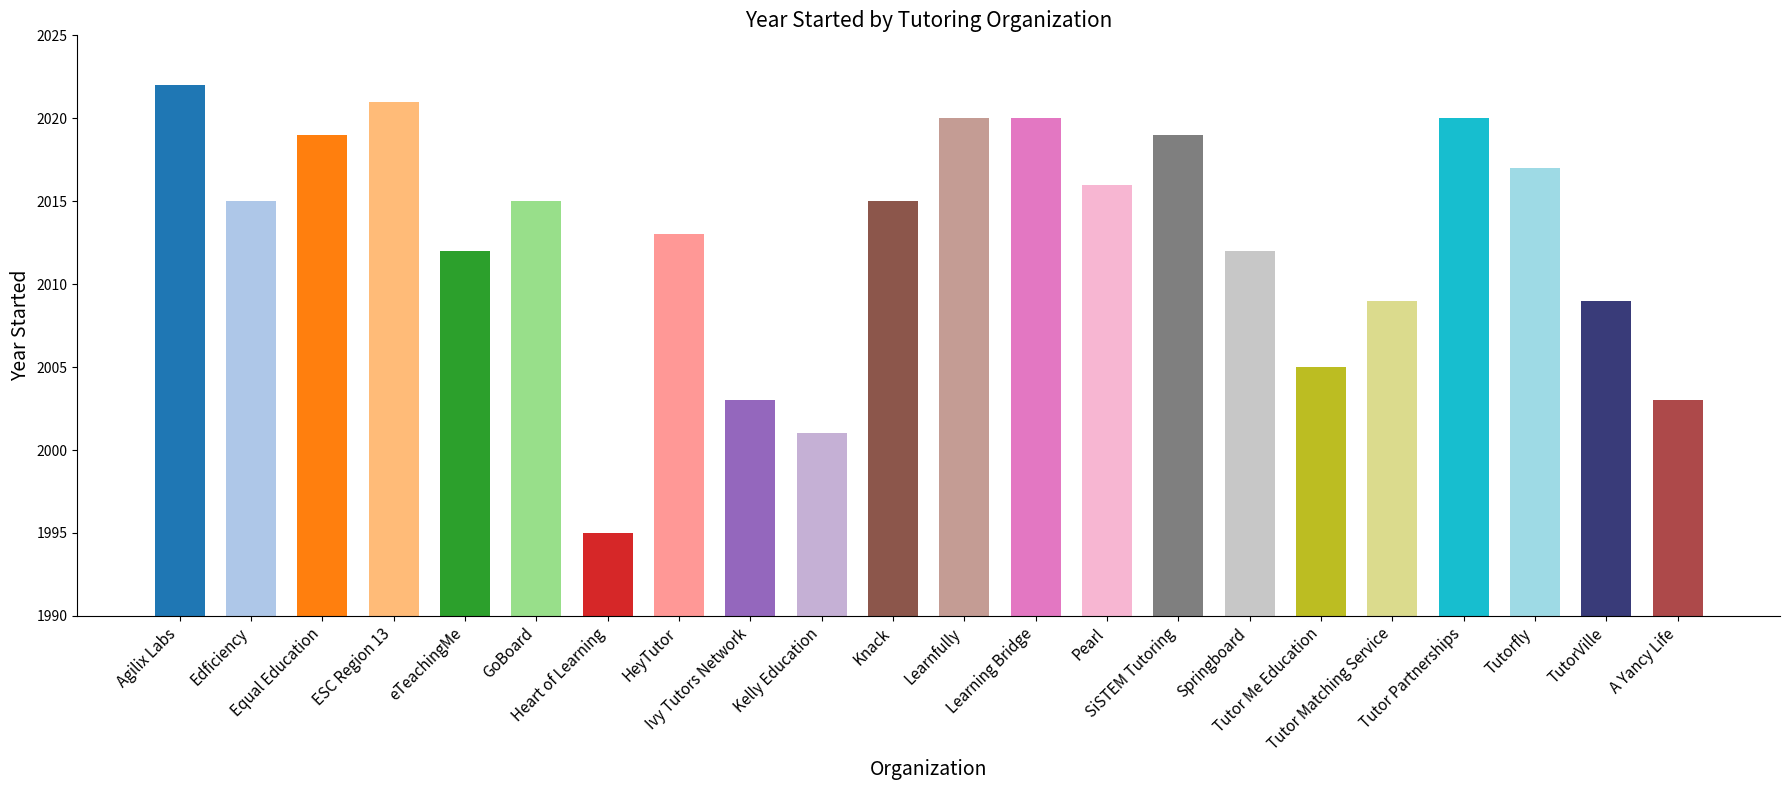

What position from the right is Tutor Me Education?

6